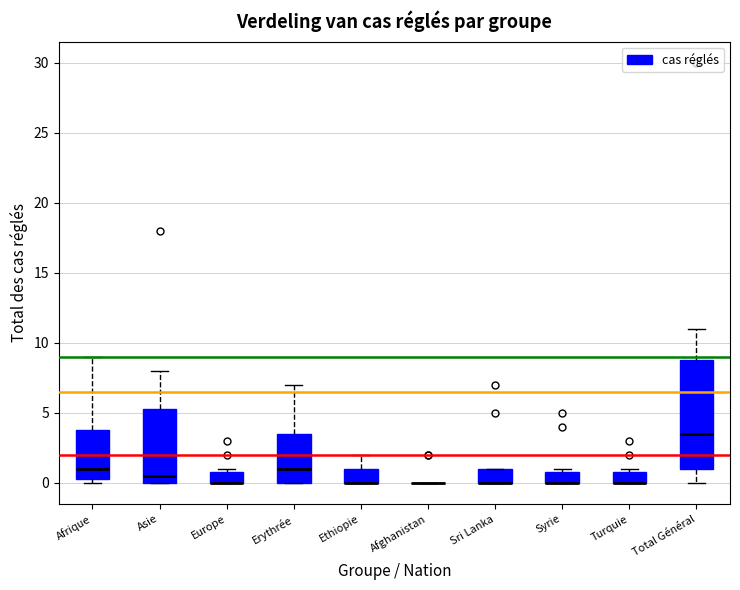

Where is the upper edge of the box for Afrique on the y-axis? The values are not printed on the chart, so give them approximately, as read against the axis.

4.0